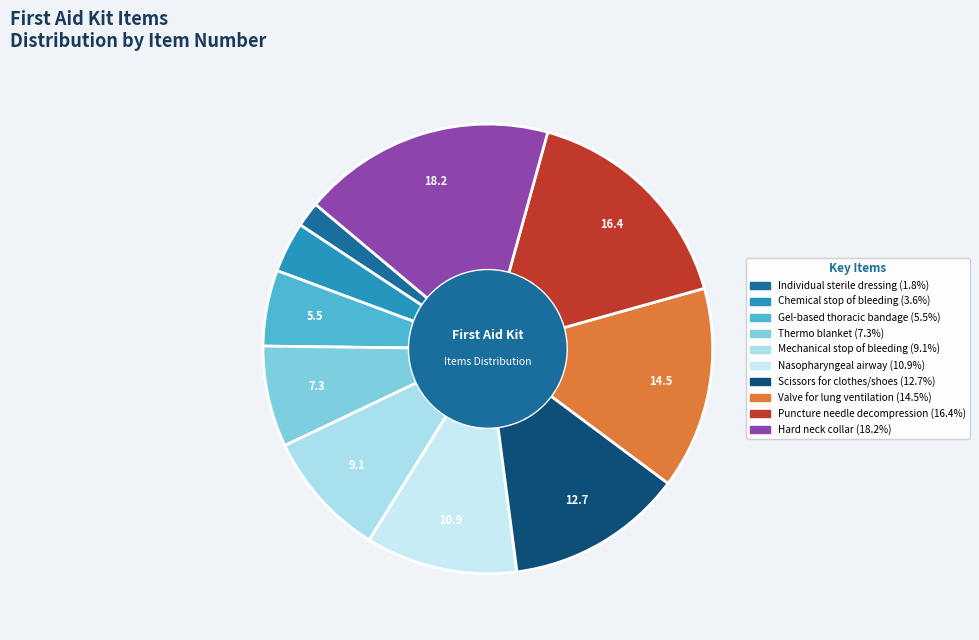

How many slices are in this pie chart?

10